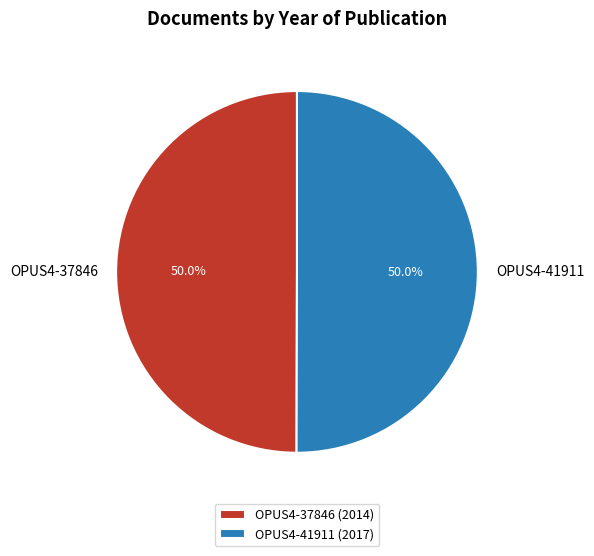

To the nearest percent, what is the average slice percentage?

50%